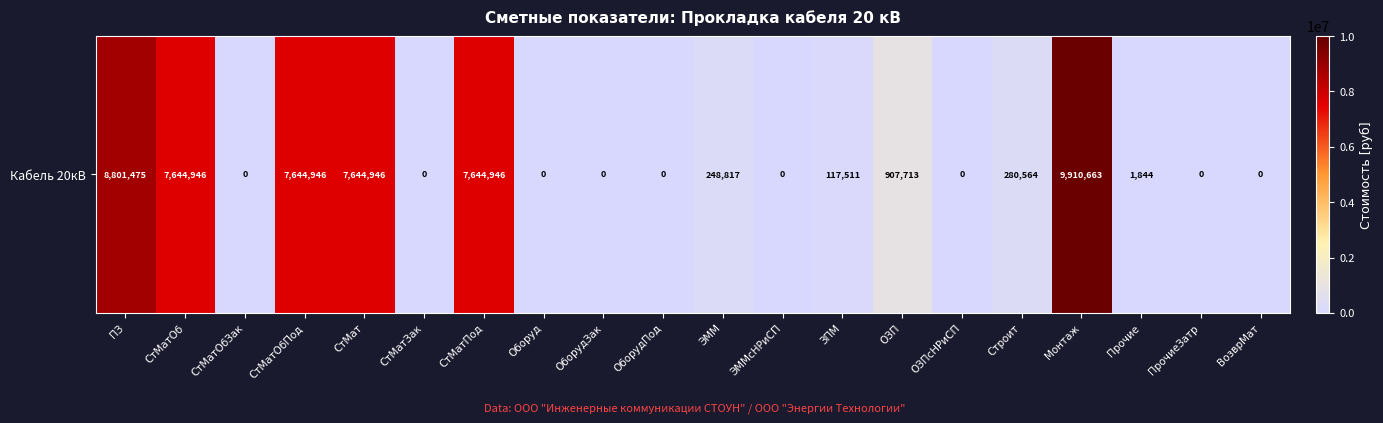

Which has a higher value, ЗПМ or СтМат?

СтМат